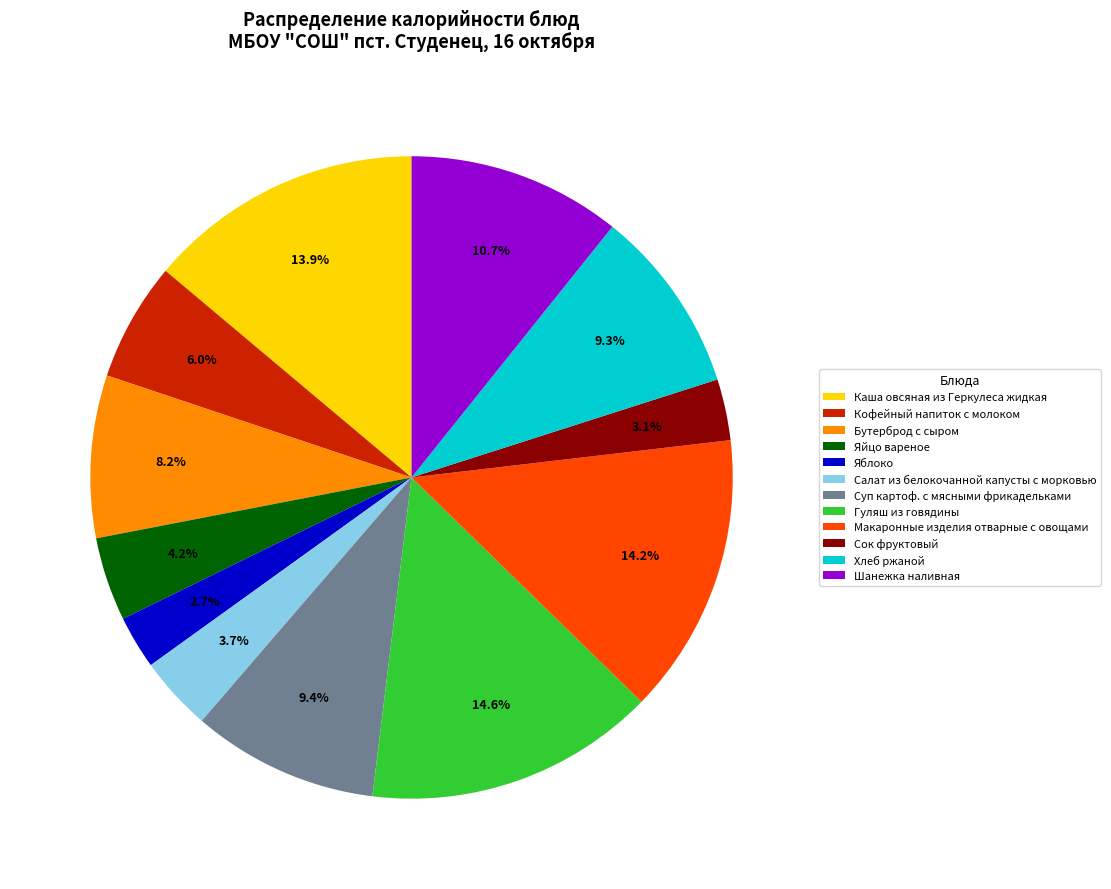

Does any single category account for the majority?

No